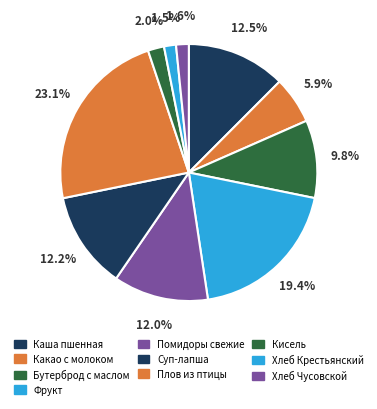

What percentage is NOT represented by Помидоры свежие?

88.0%